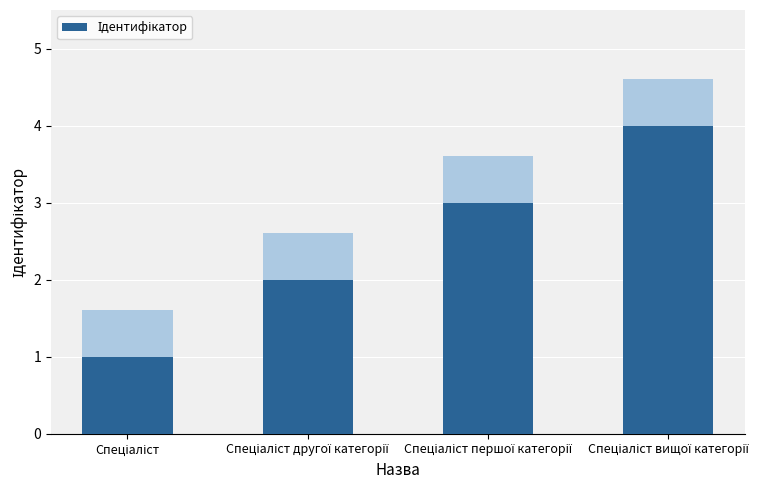

How many values exceed 3?

1